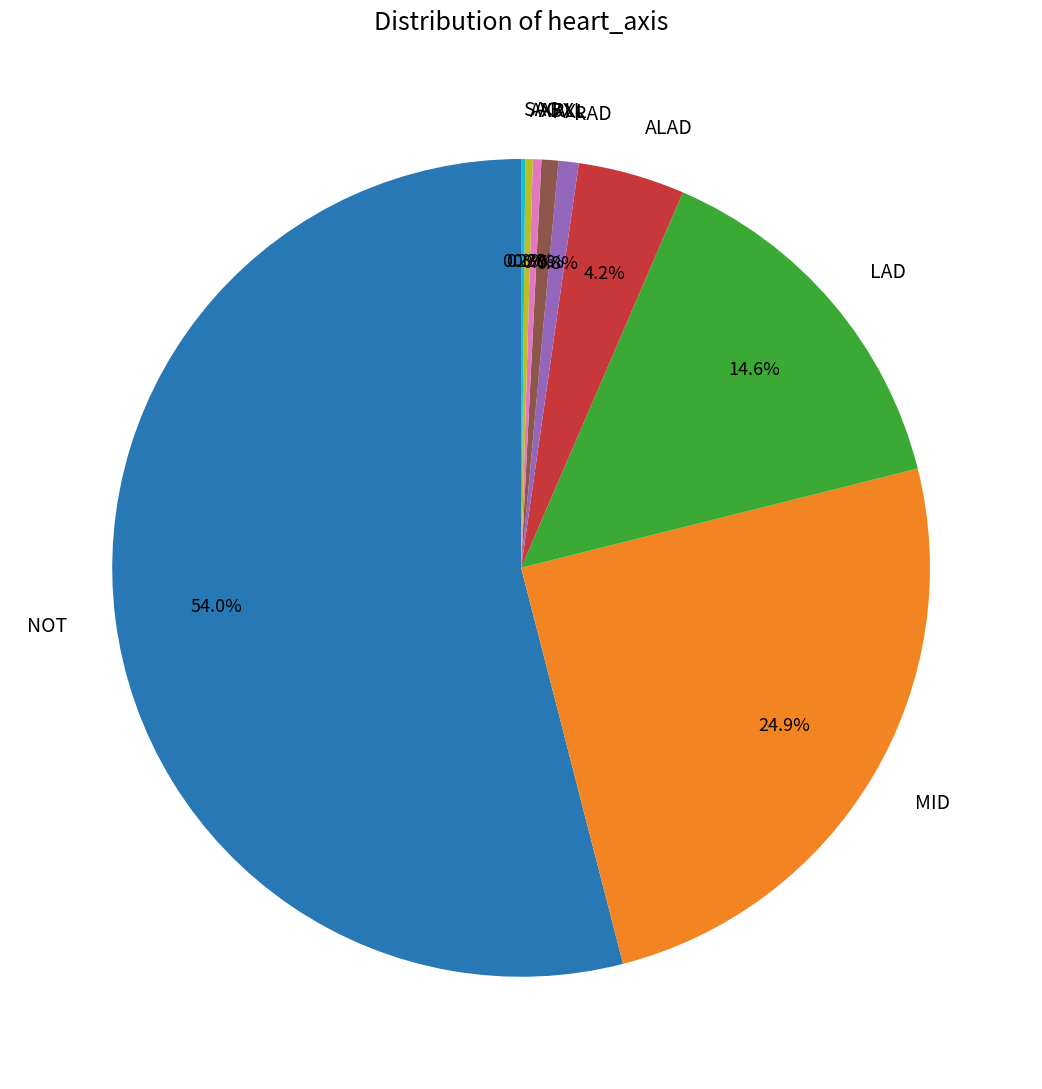

Between ABXL and NOT, which is larger?

NOT